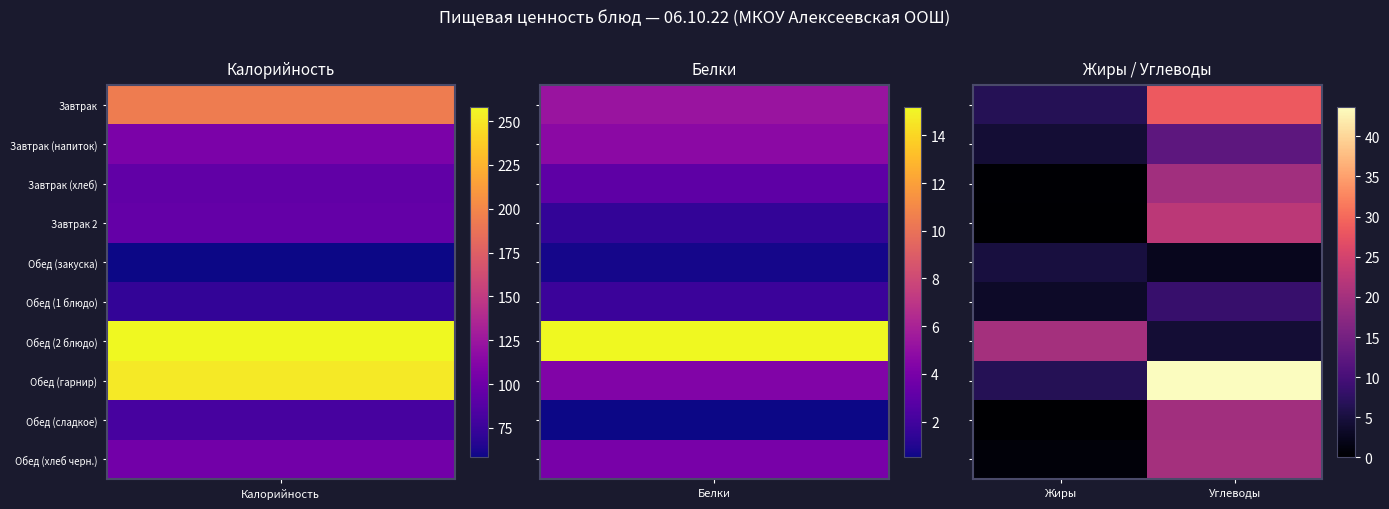

Which series has the widest spread of values?

Обед (гарнир)